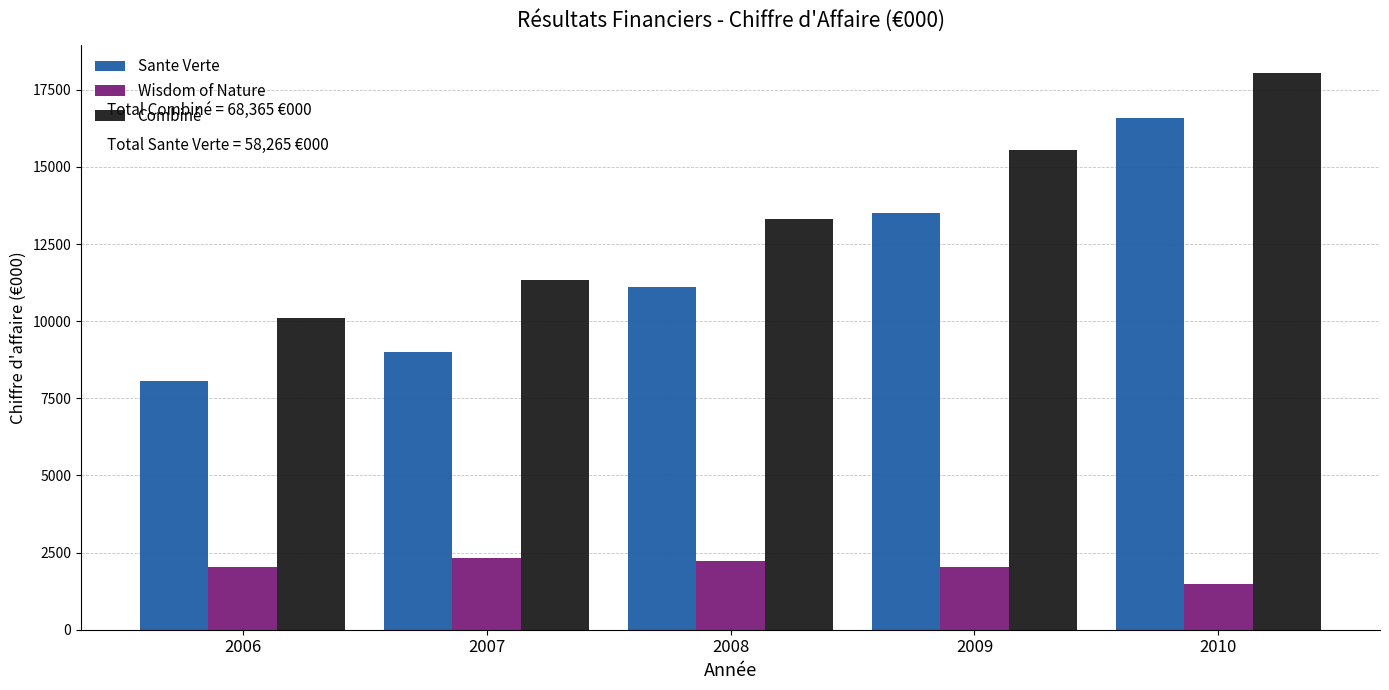

Which series has the largest total across all categories?

Combiné